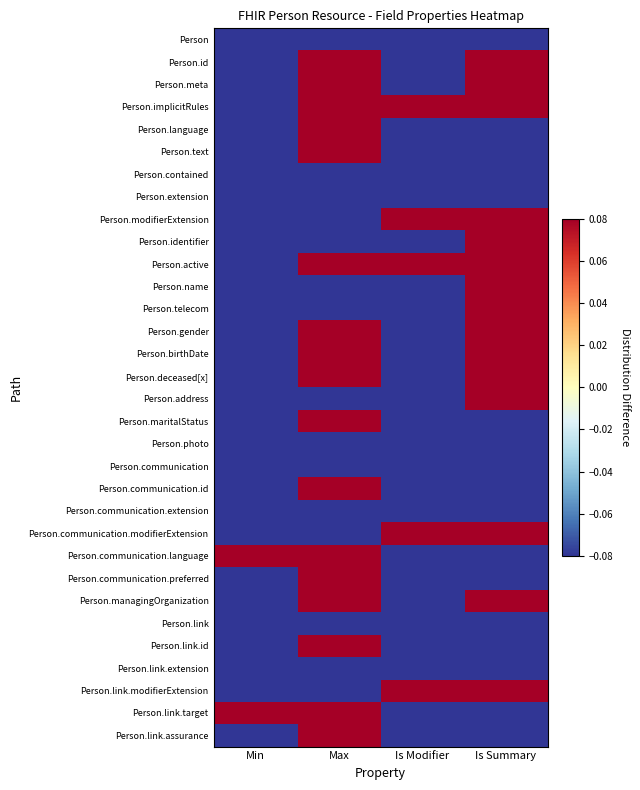

Which has a higher value, Min or Is Modifier?

Min